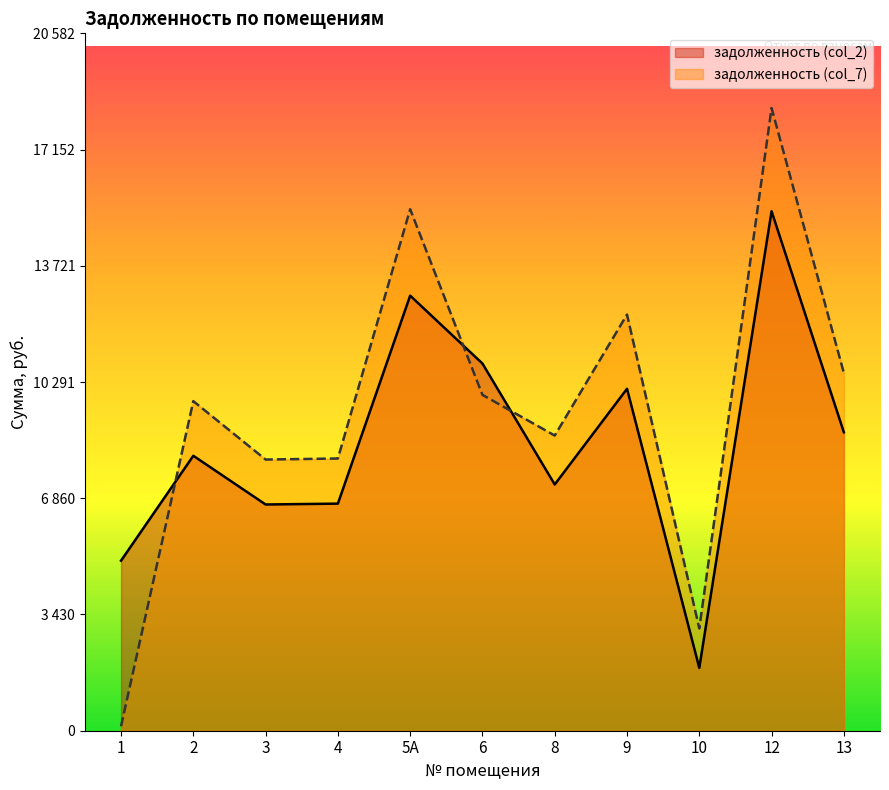

How many lines are shown in the chart?

2